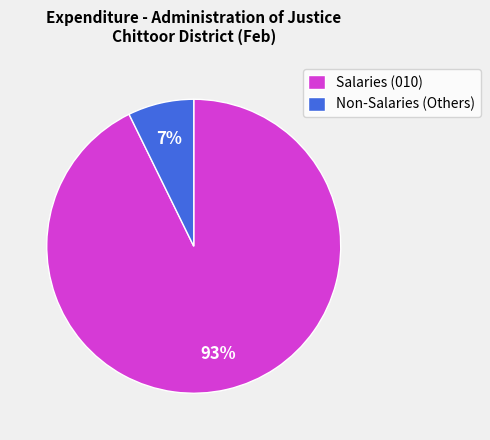

Rank the categories by value from highest to lowest.

Salaries (010), Non-Salaries (Others)